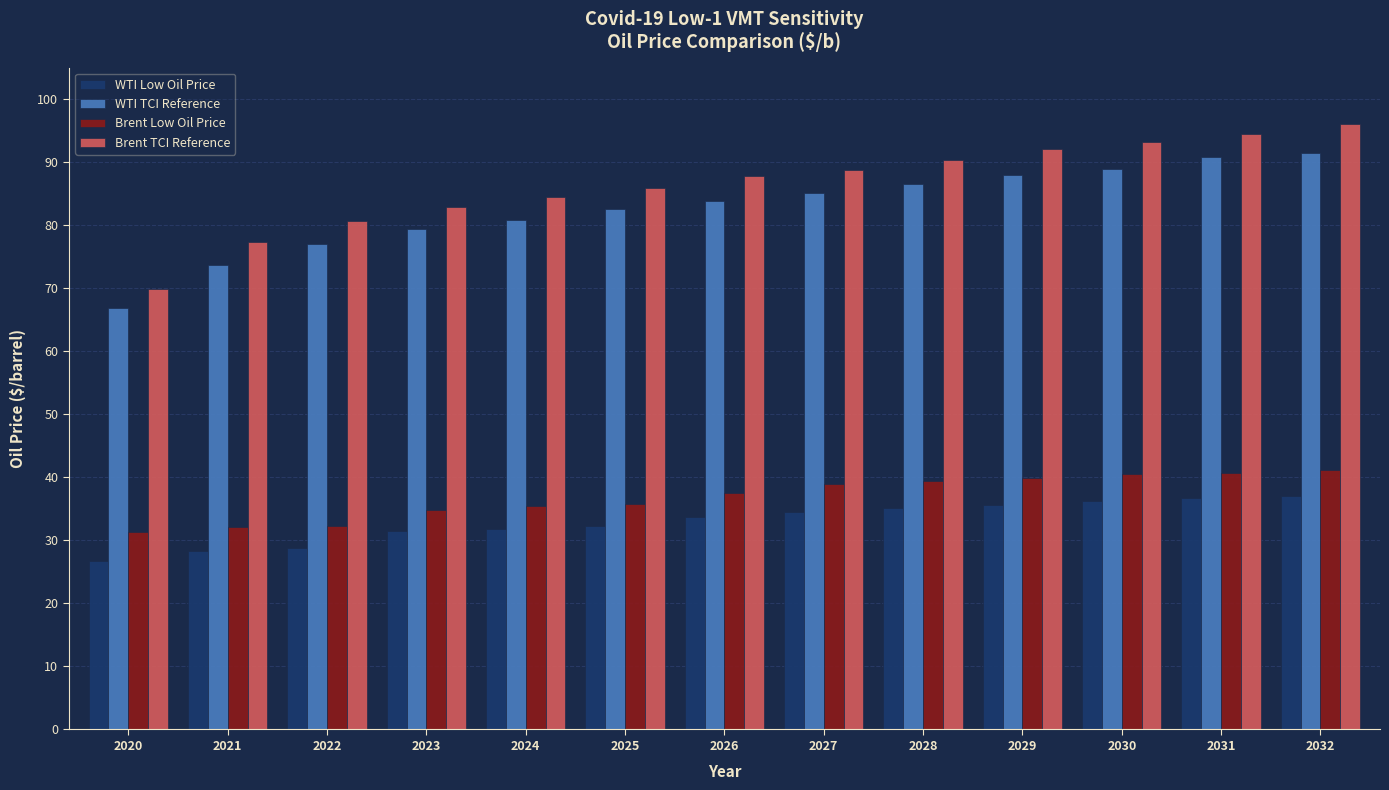

What is the approximate value of WTI TCI Reference at 2025?

82.5